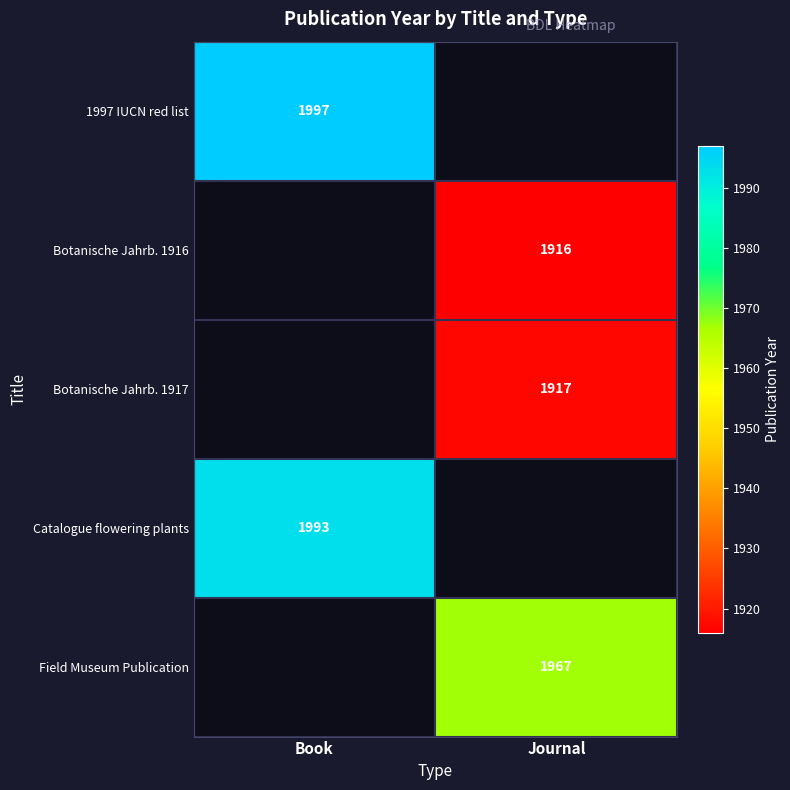

True or false: 1997 IUCN red list has a value of 1997 at Book.

True